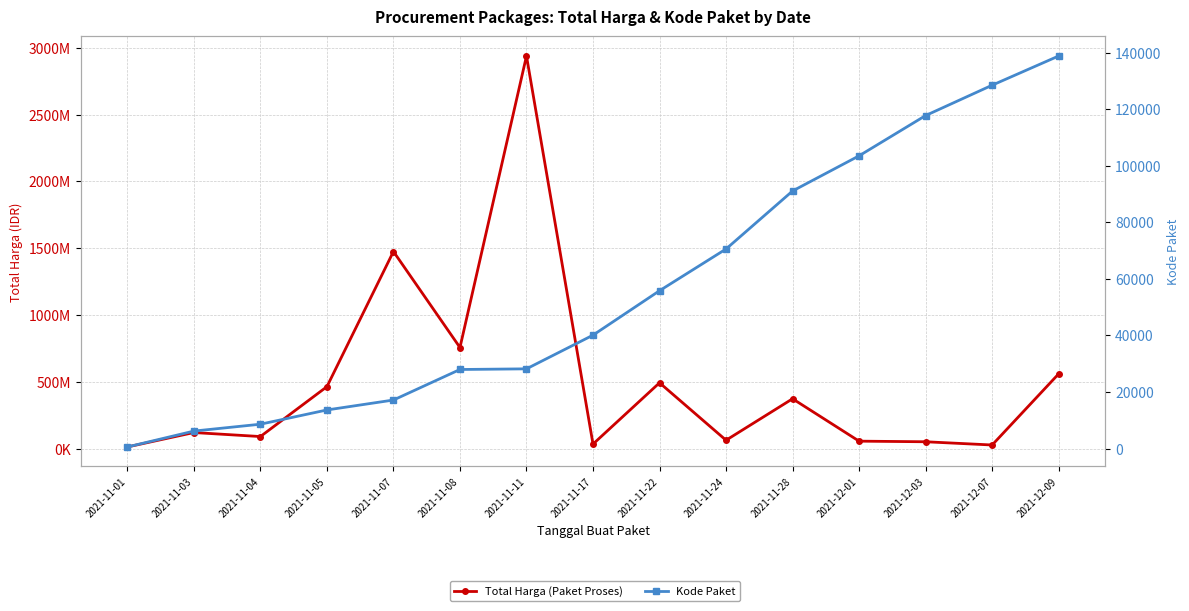

What are all the series names shown in the legend?

Total Harga (Paket Proses), Kode Paket